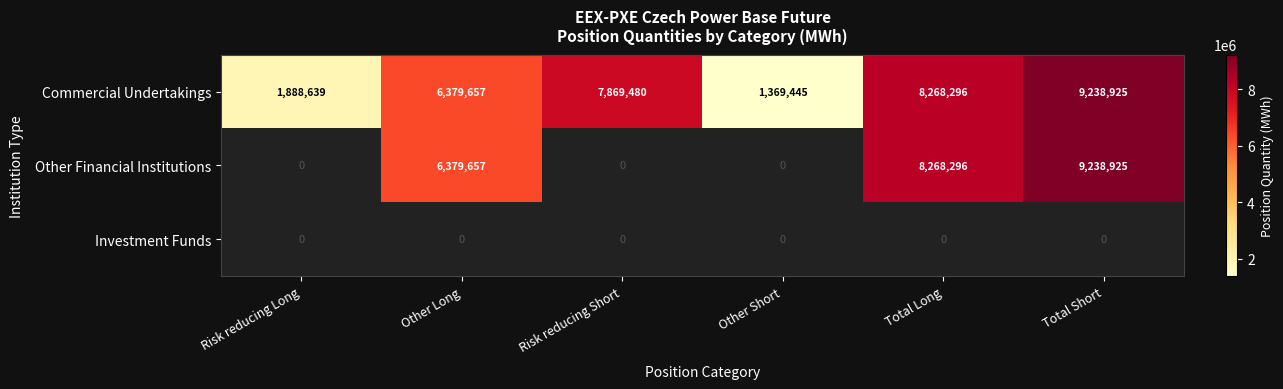

At which label is Commercial Undertakings closest to 5304185?

Other Long